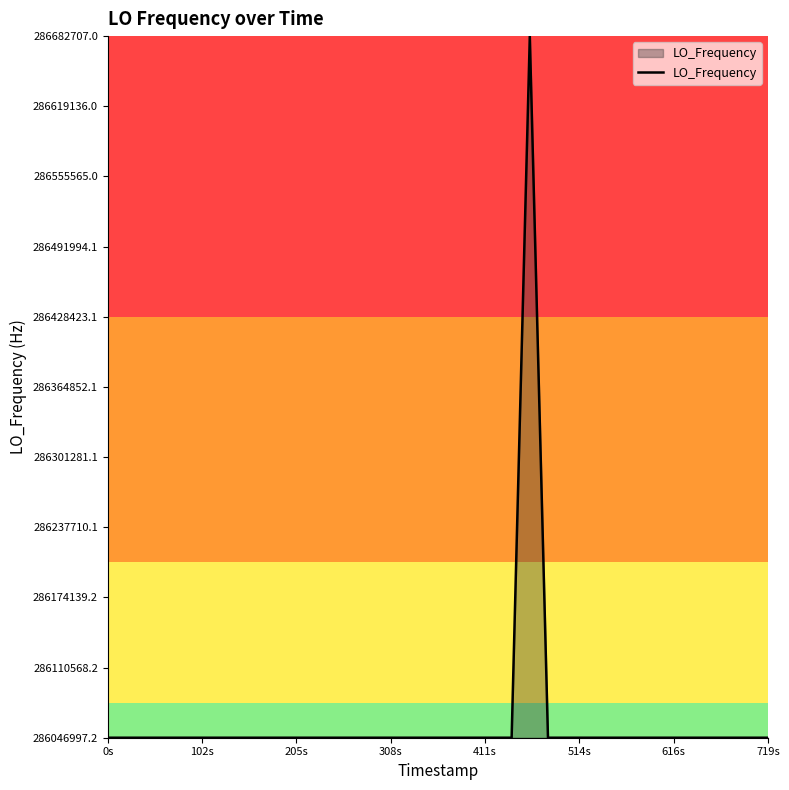

What is the maximum value shown in the chart?

286682706.0